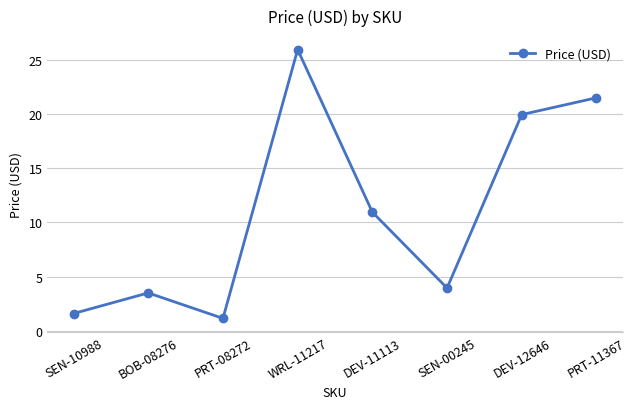

What position from the left is PRT-08272?

3